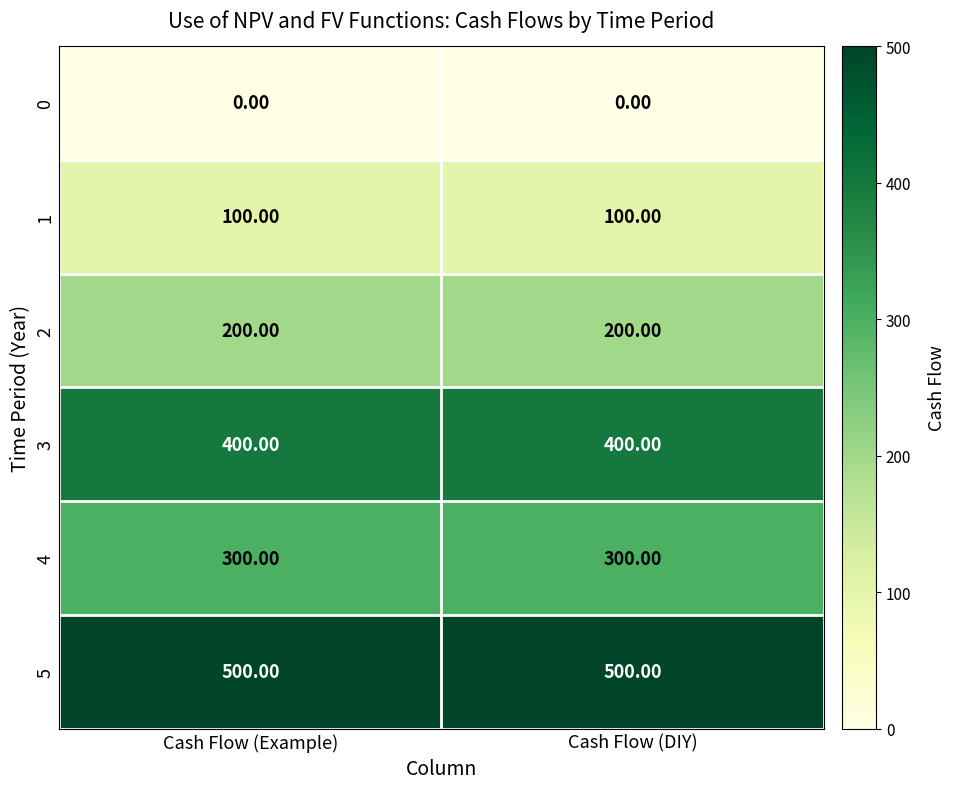

At how many categories does at least one series exceed 468?

2